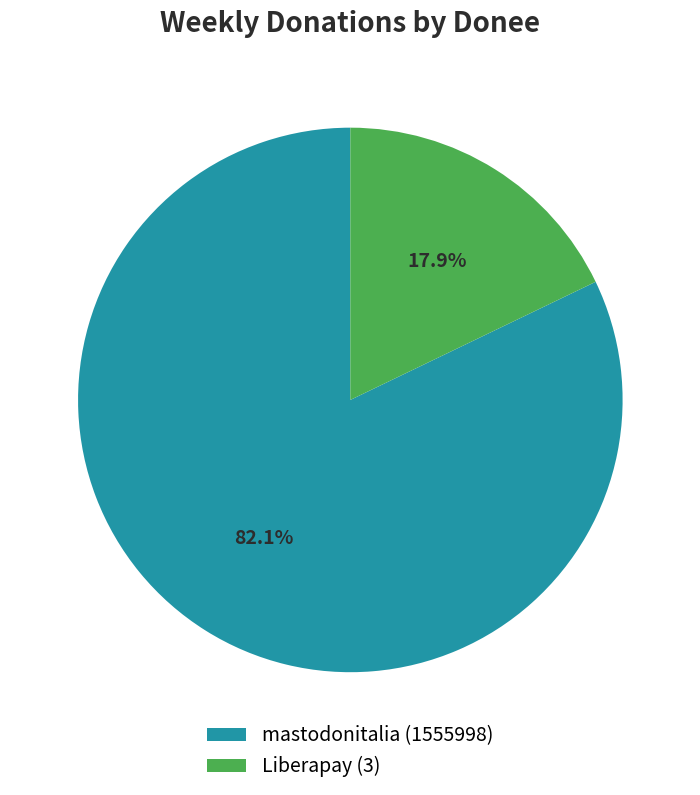

To the nearest percent, what percentage of the pie is Liberapay (3)?

18%